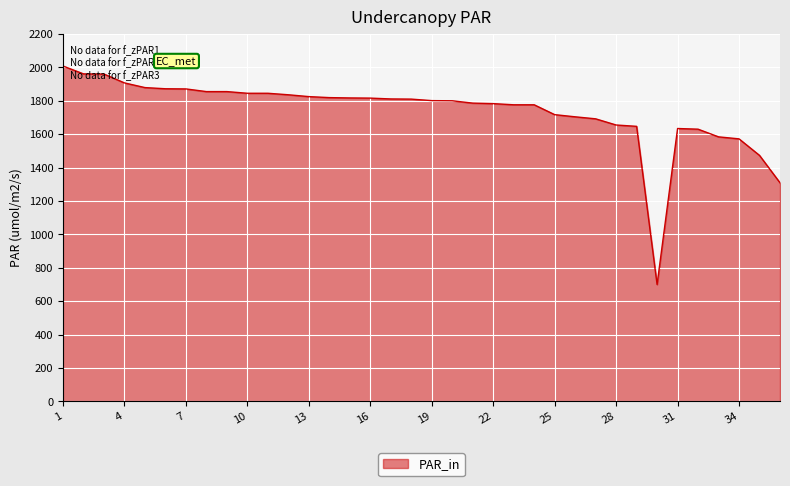

What is the difference between the maximum and minimum values?

1308